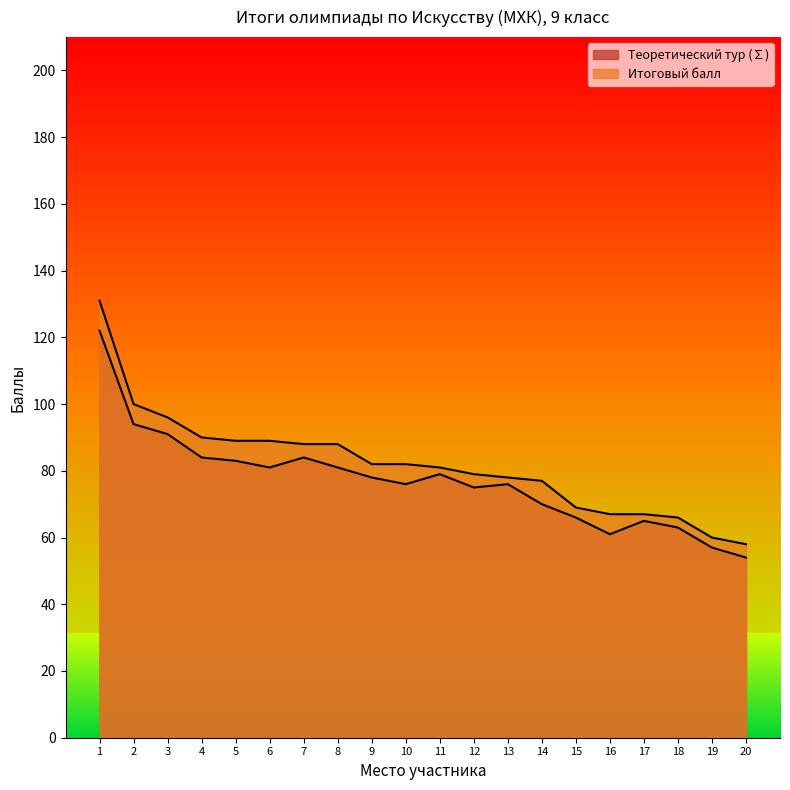

Where does the Итоговый балл series first go above 82?

1